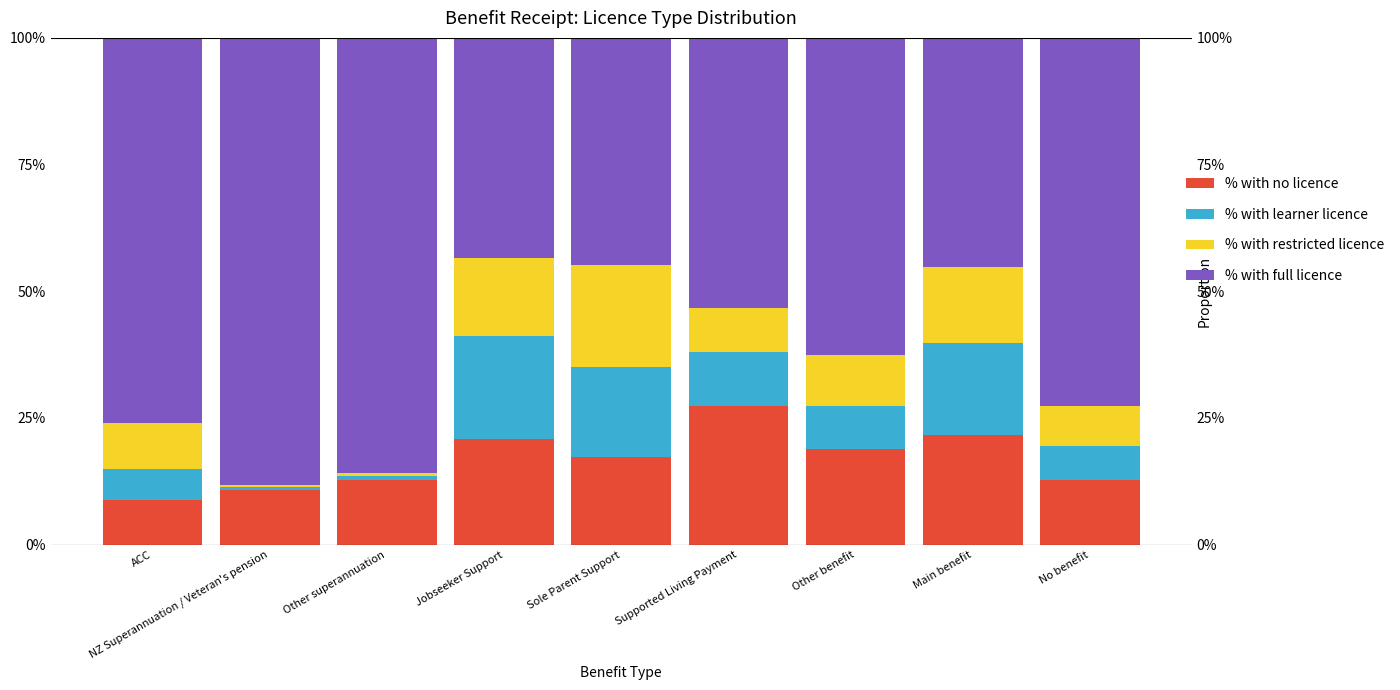

The % with no licence series shows 0.1 at Other benefit. True or false?

False